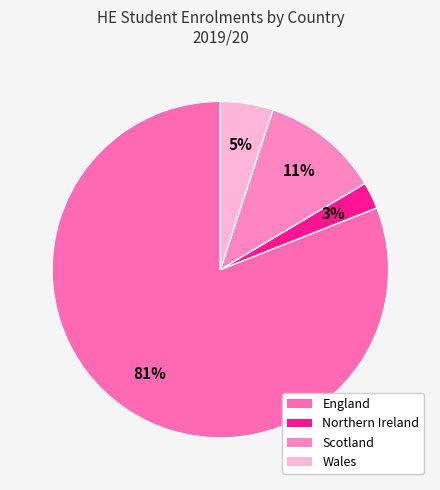

What percentage is the Wales slice, to the nearest percent?

5%